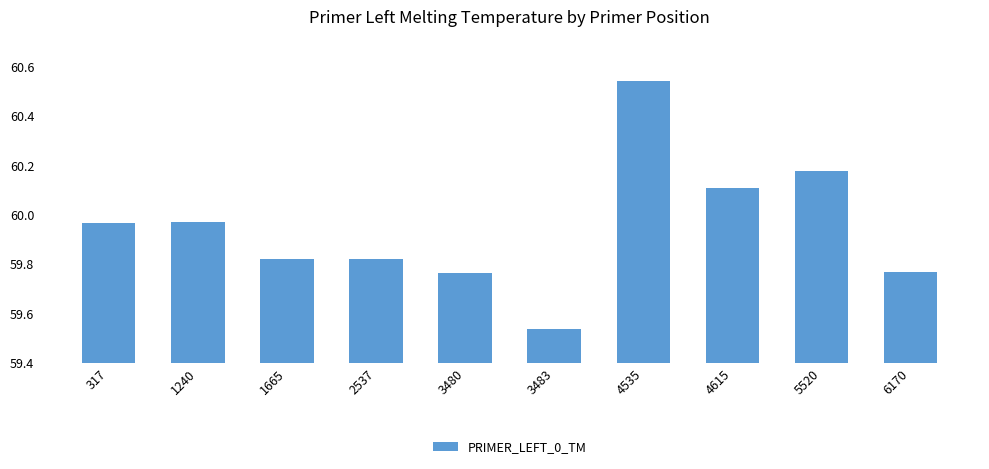

What is the sum of the values at 6170 and 3483?

119.3